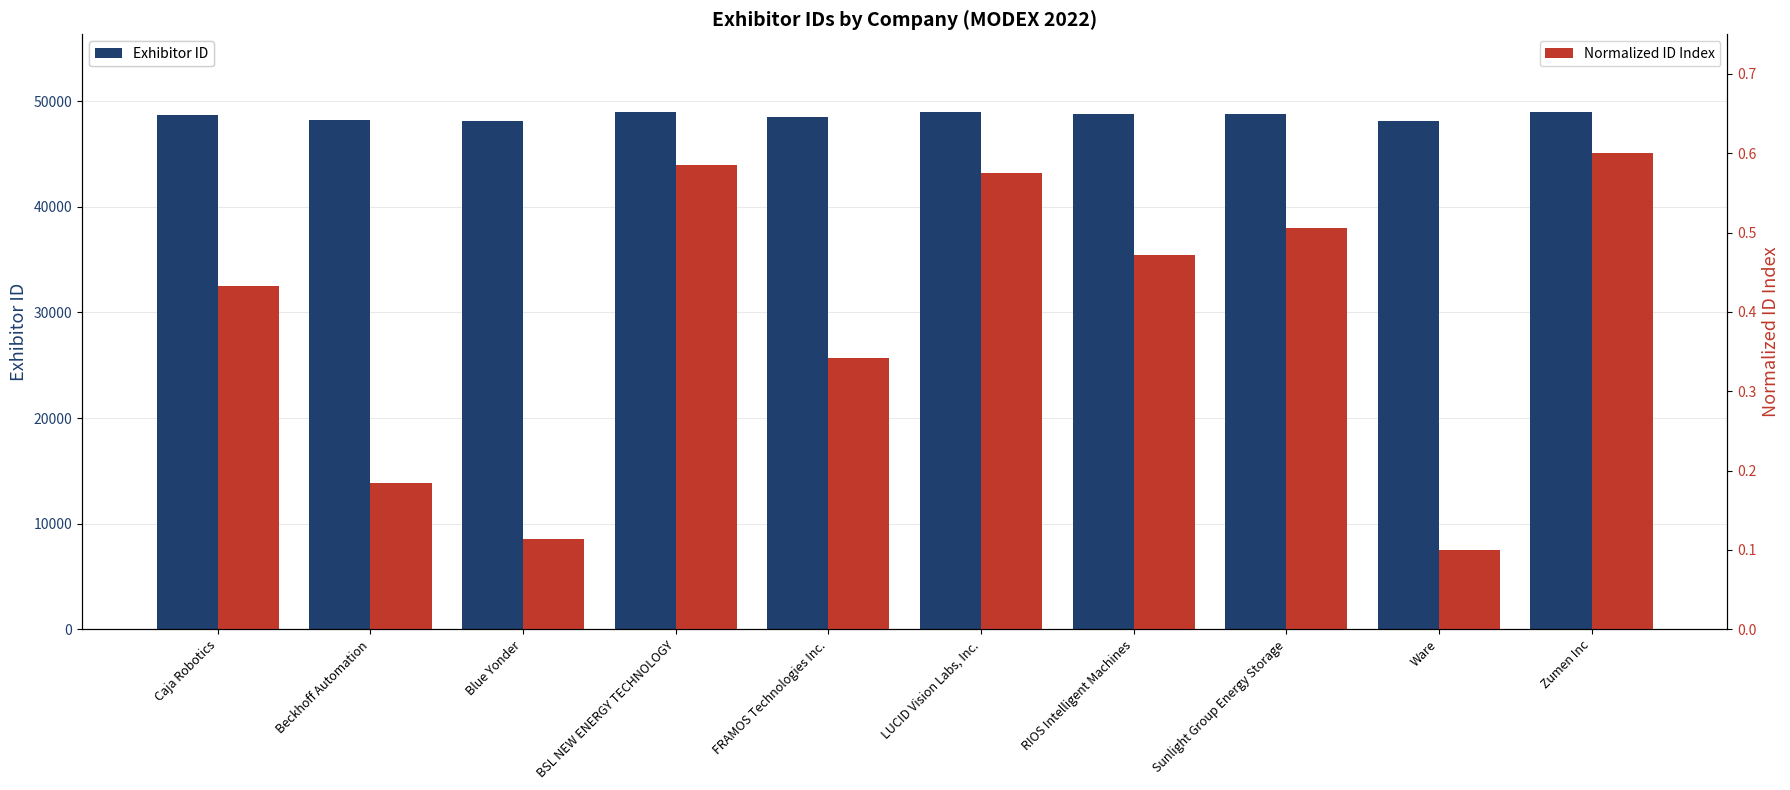

Which series has the largest range (max minus min)?

Exhibitor ID